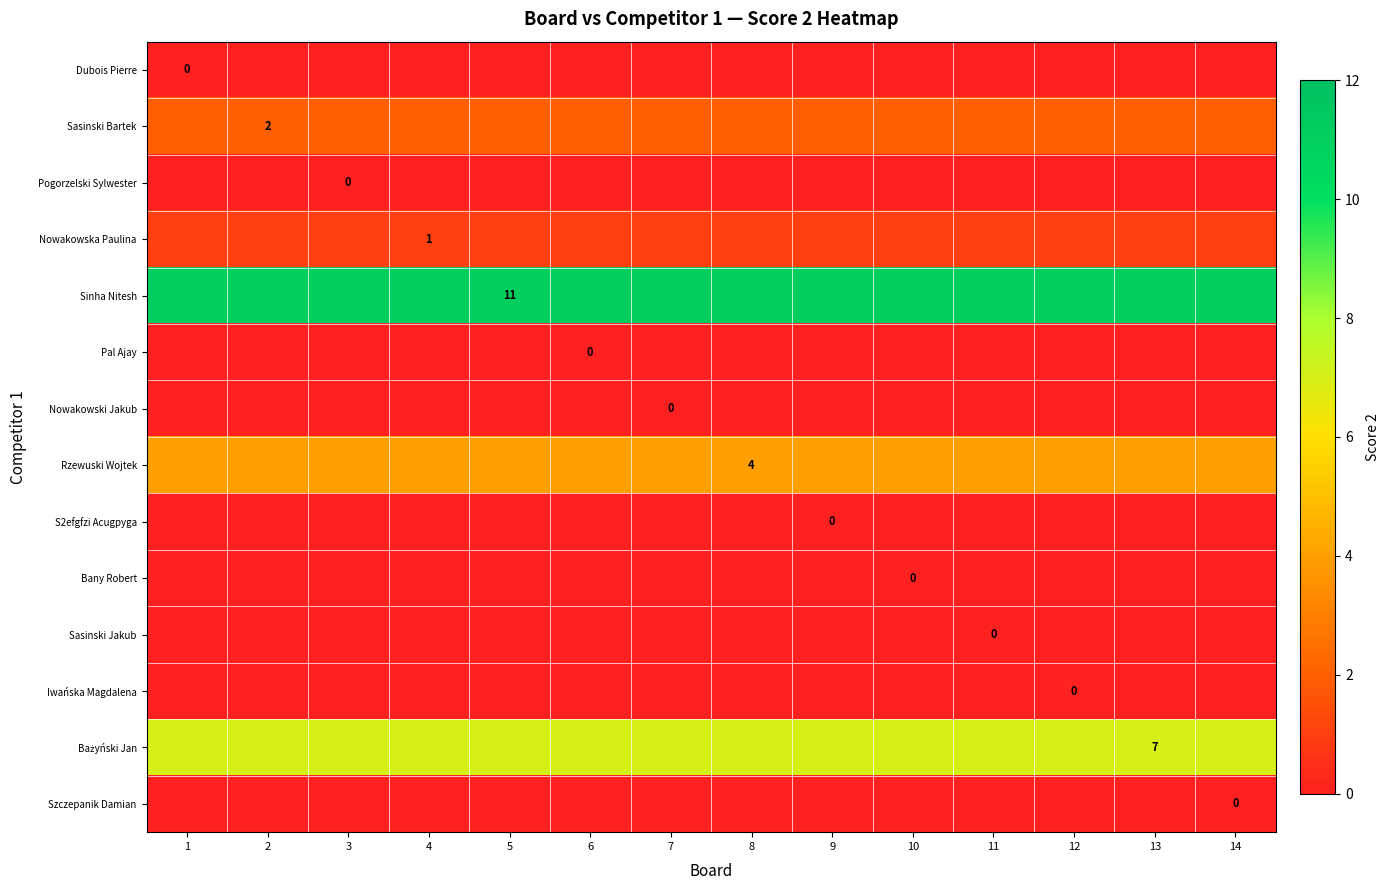

At which category is the sum across all series the highest?

1